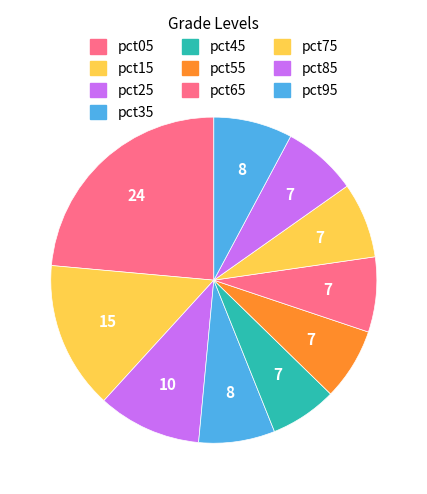

Which category has the smallest portion of the pie?

pct45